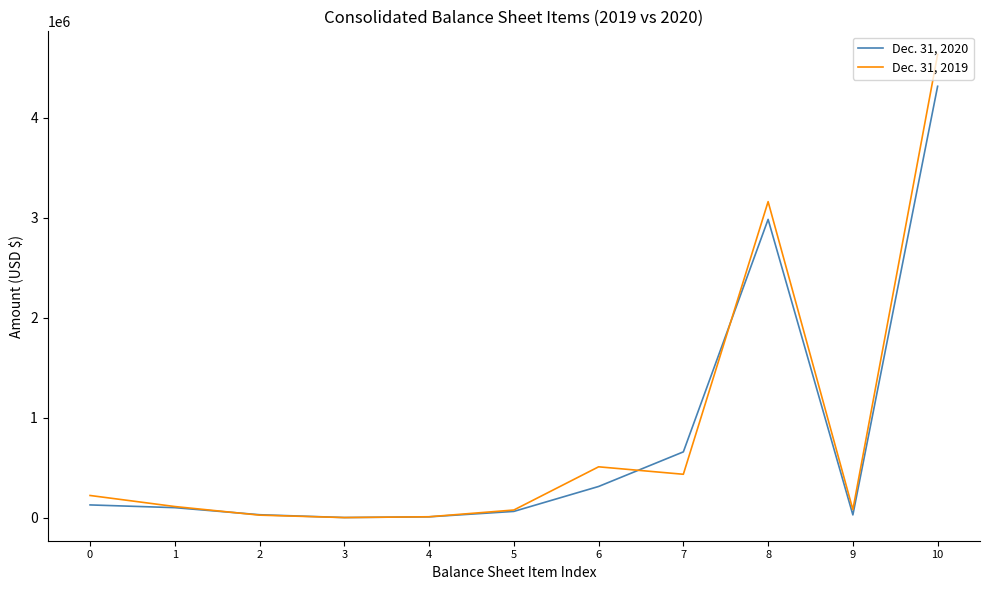

Read the Dec. 31, 2019 value at 1, to the nearest 50.

111550